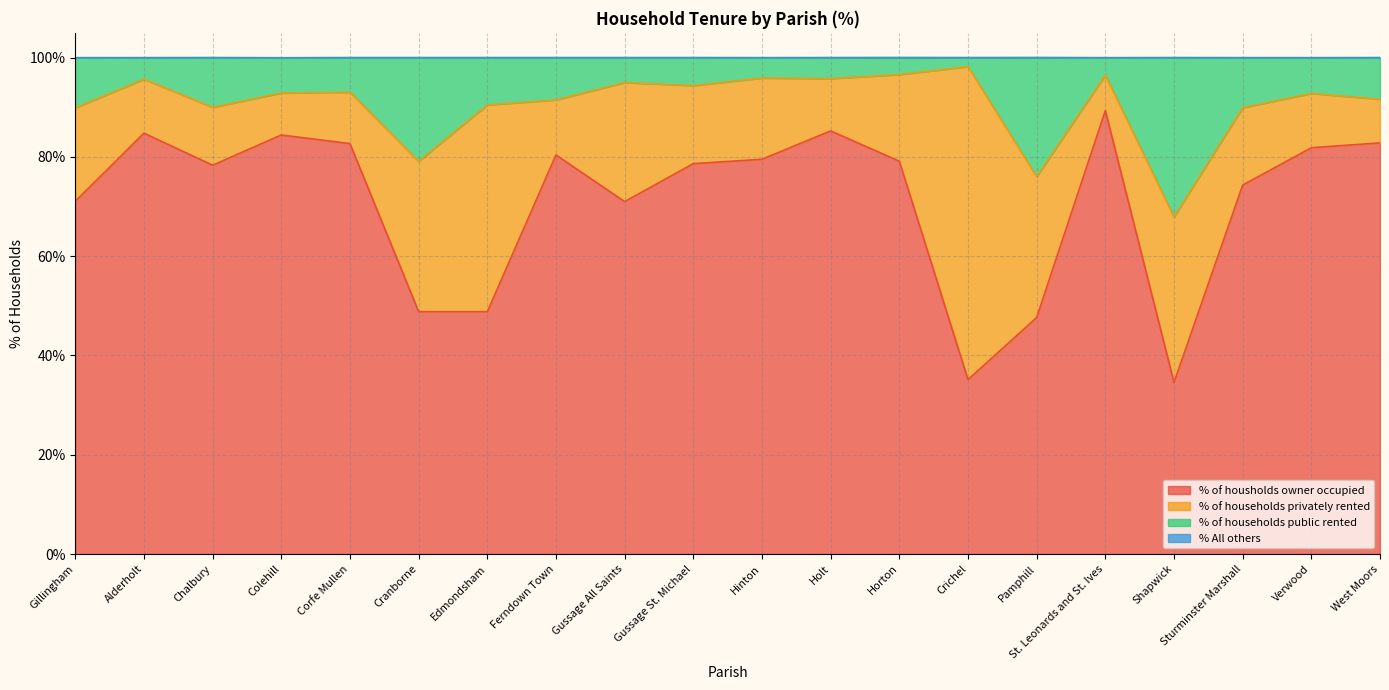

What value does the % of housholds owner occupied series have at Hinton?

79.5